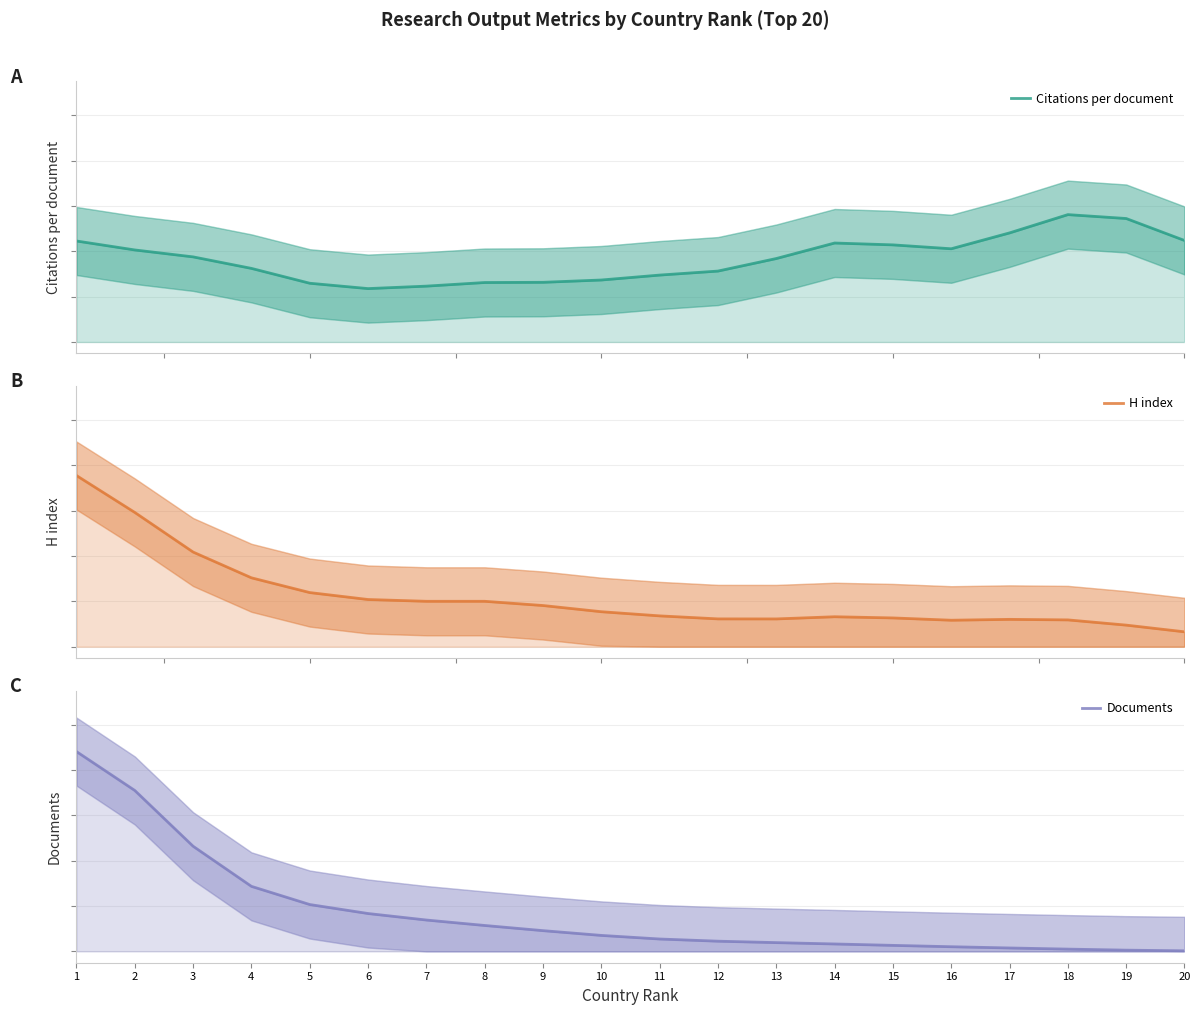

How many times do Citations per document and Documents cross each other?

1